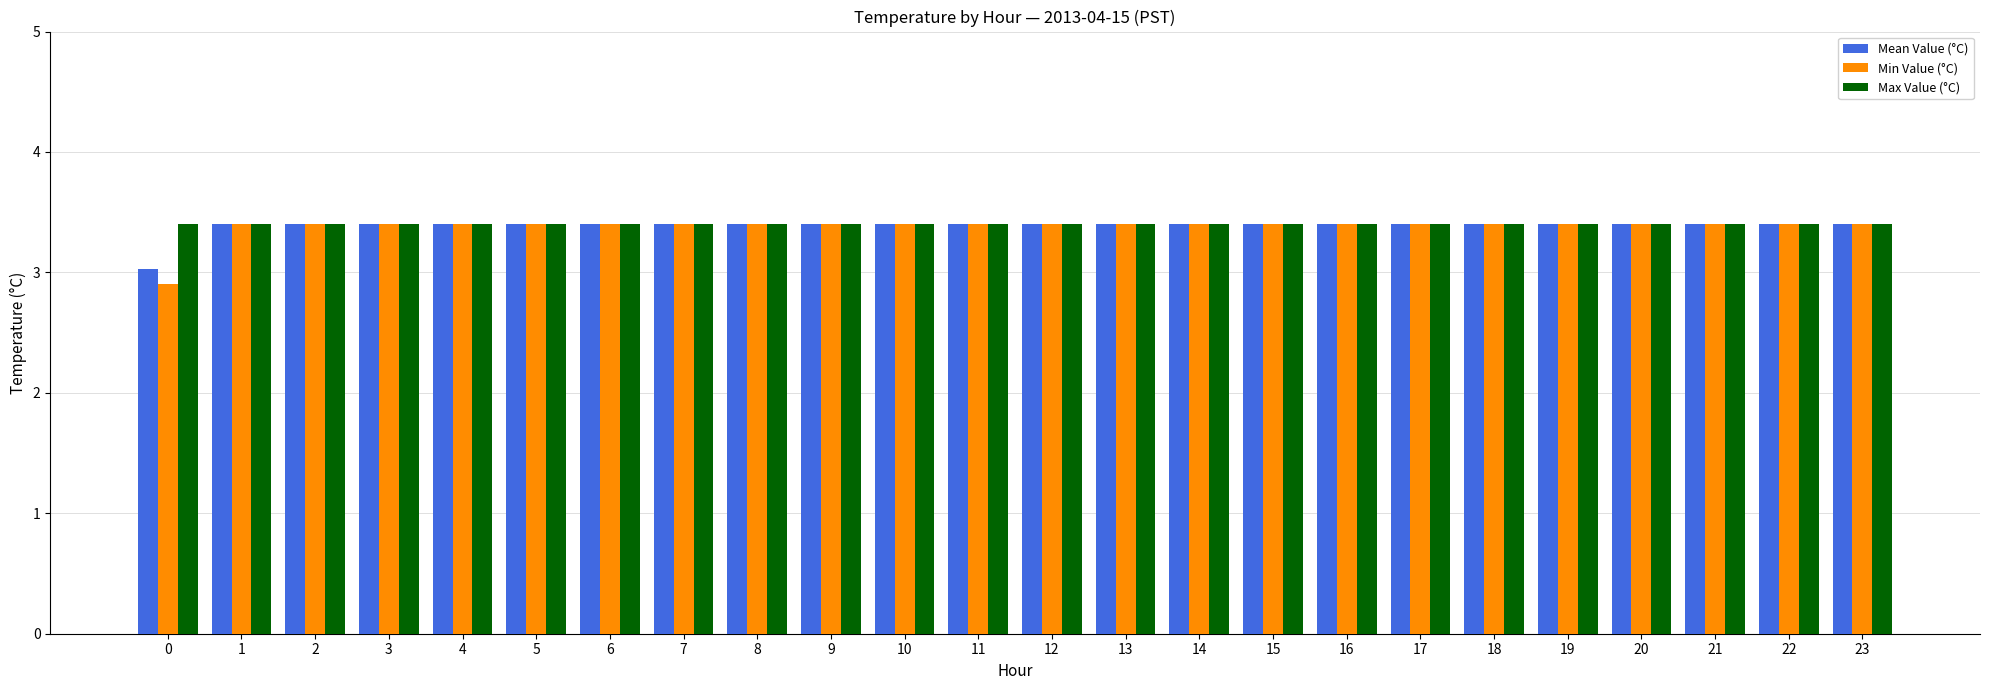

How many series are shown in this chart?

3